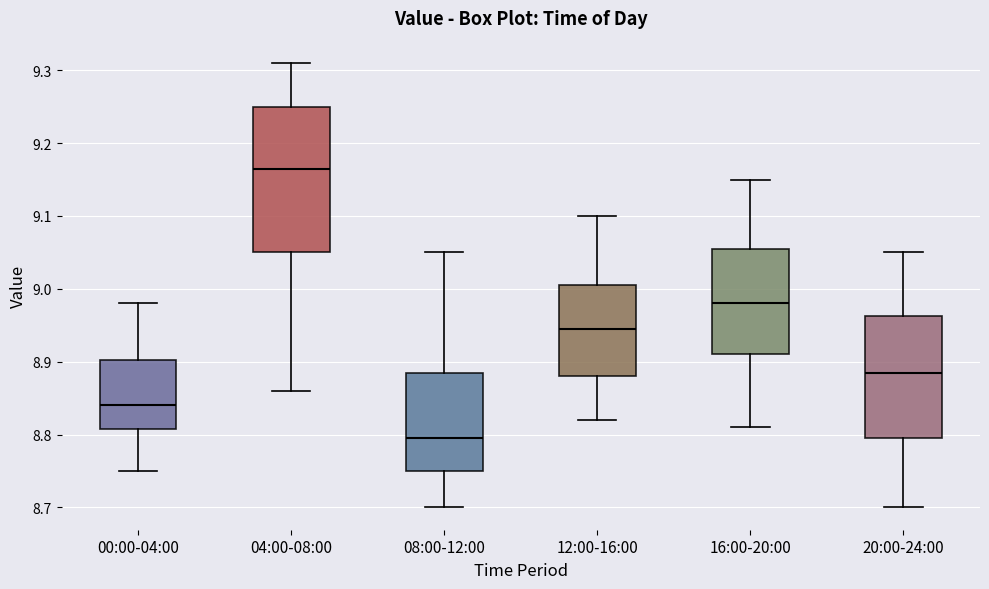

Which box's median line is the highest?

04:00-08:00